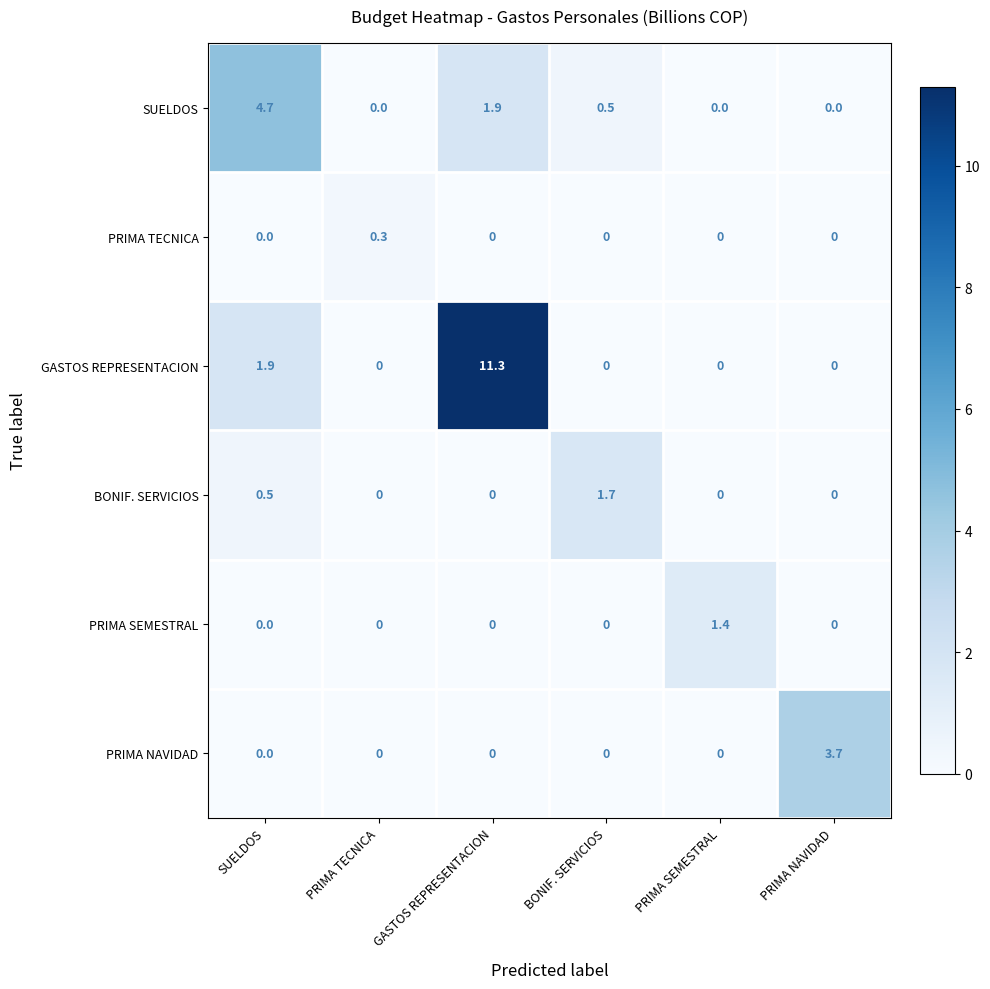

What is the difference between the highest and lowest values at GASTOS REPRESENTACION?

11.3